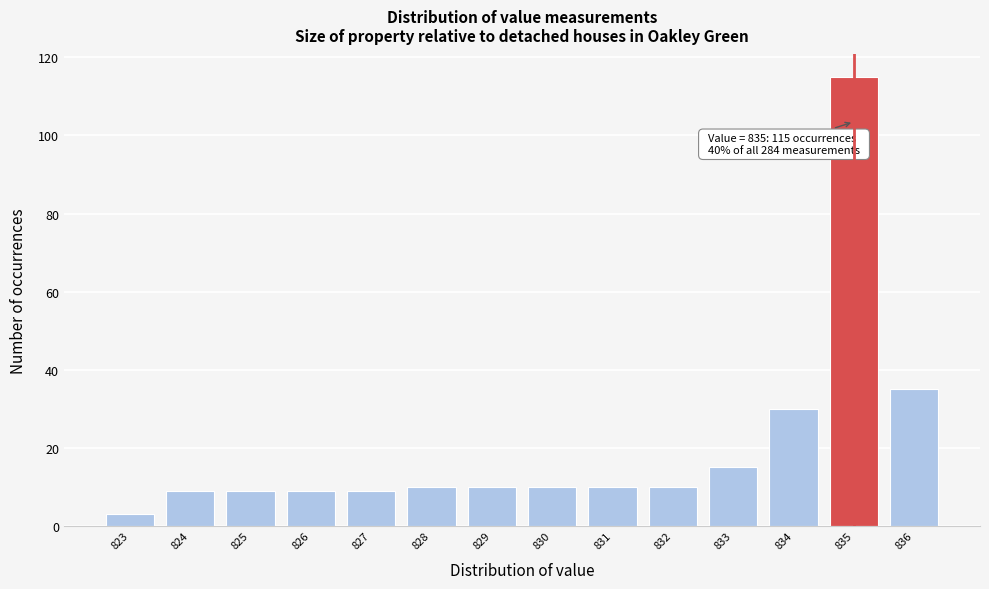

Which range on the x-axis has the tallest bar?

834.5 to 835.5